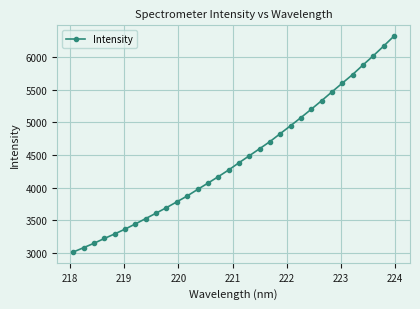

True or false: the data has more than 2 interior local peaks.

False